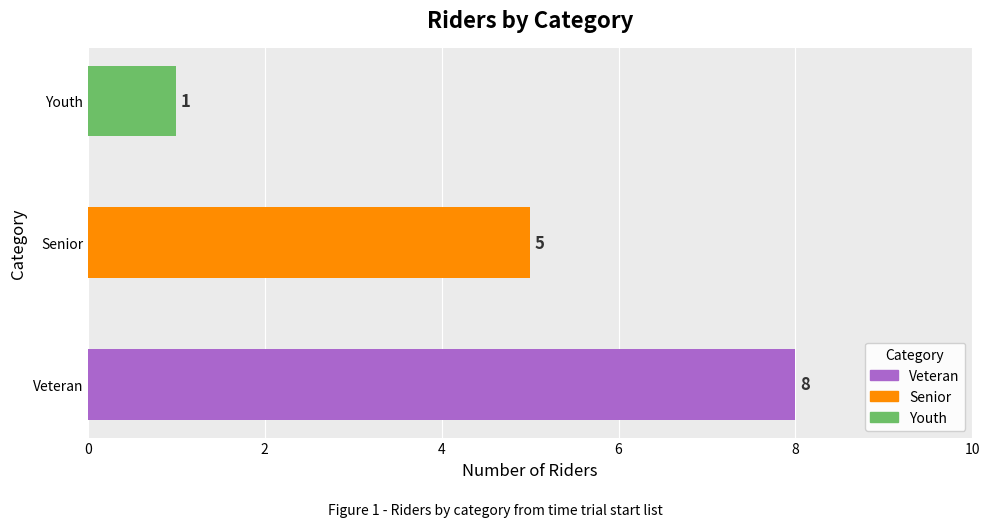

What is the ratio of the value at Senior to the value at Youth?

5.0